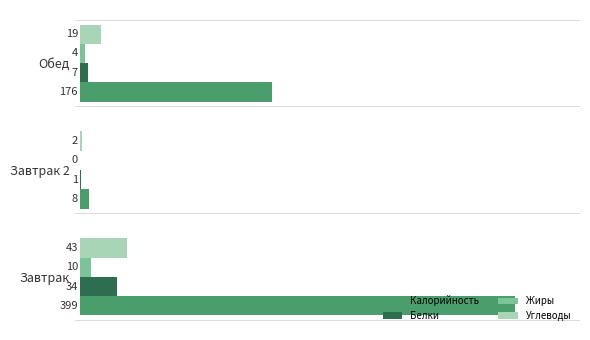

True or false: Жиры has a value of 4 at Обед.

True